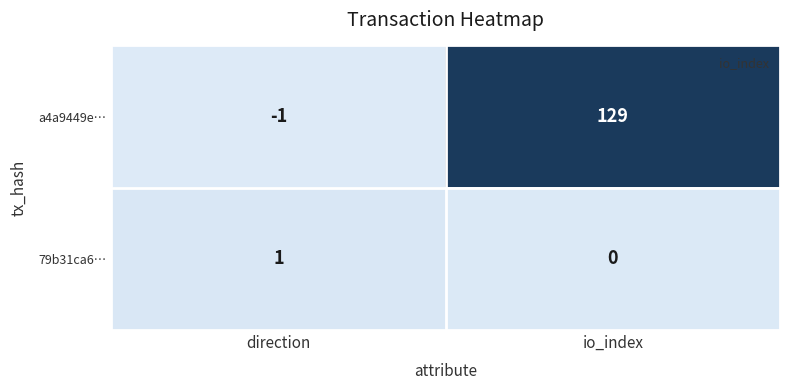

The a4a9449e… series shows 53 at io_index. True or false?

False